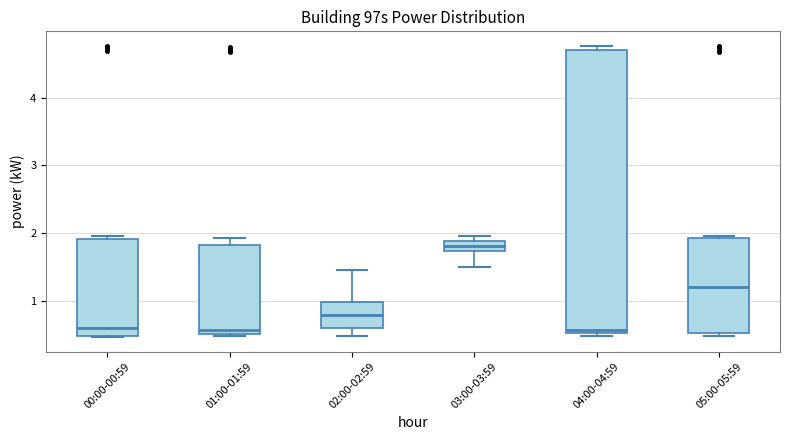

Where is the lower edge of the box for 05:00-05:59 on the y-axis? The values are not printed on the chart, so give them approximately, as read against the axis.

0.5